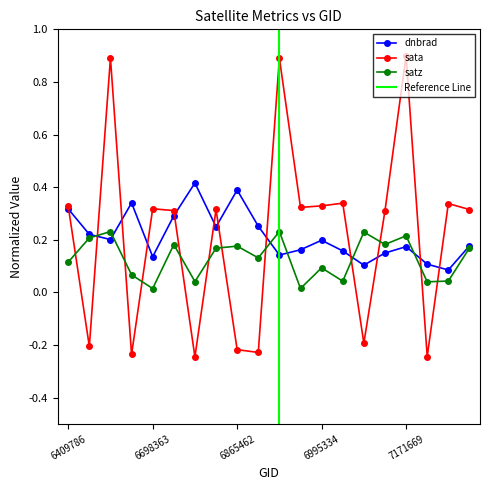

The satz series shows 0.2 at 6798739. True or false?

False